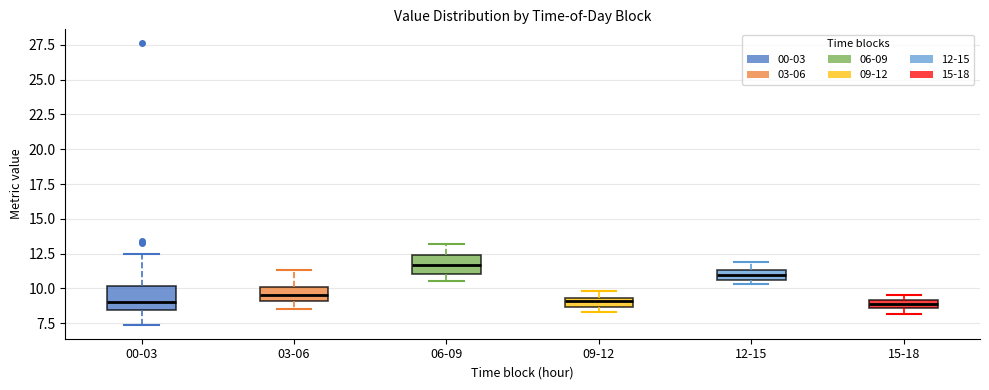

Which box's median line is the highest?

06-09